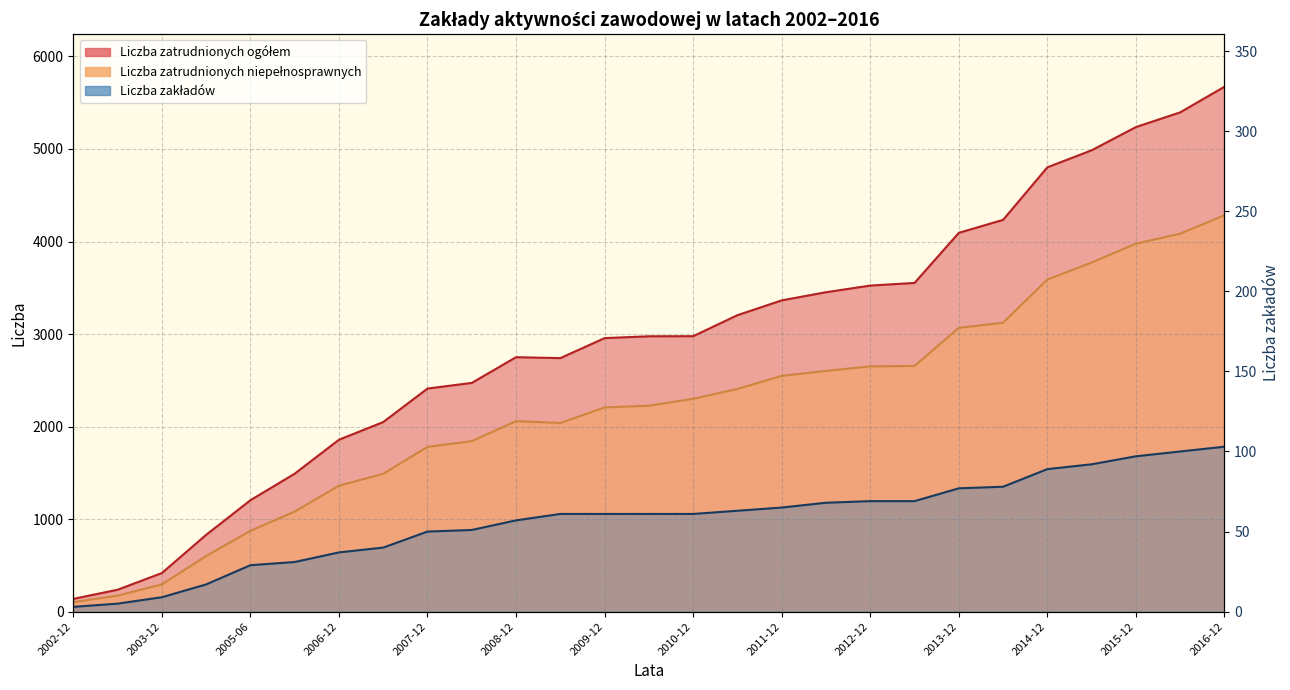

What is the difference between the maximum and minimum values in the Liczba zakładów series?

100.0